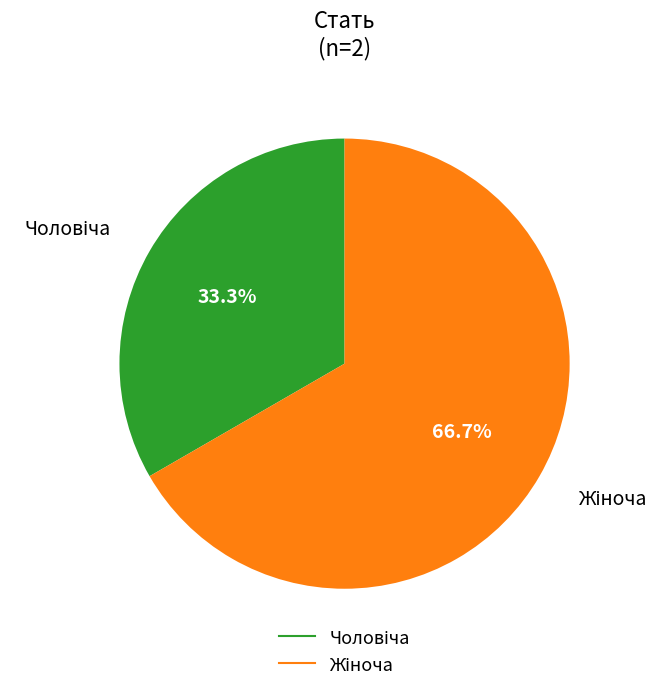

Is there a majority slice in this chart?

Yes